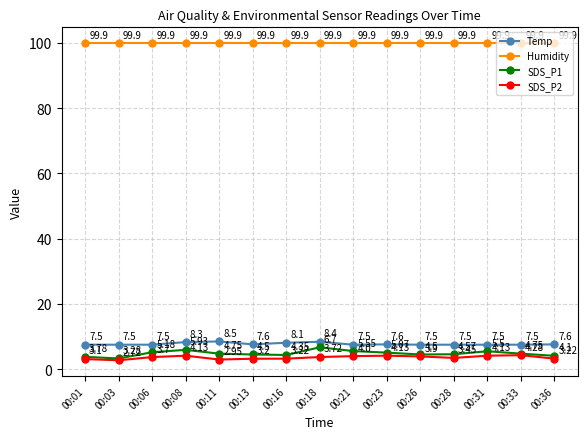

What is the sum of all Humidity values?

1498.5